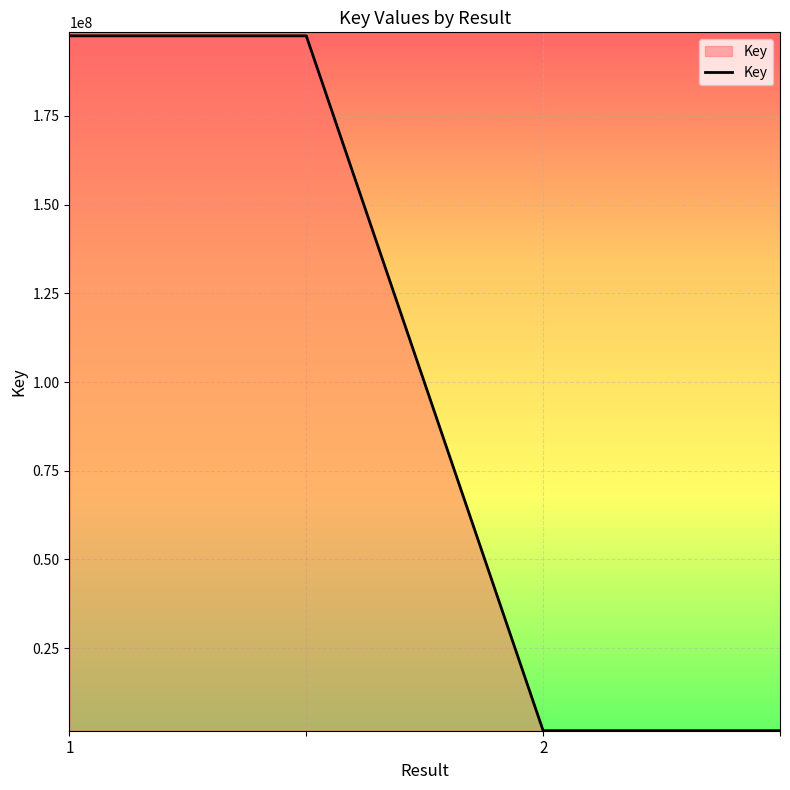

True or false: the data has more than 2 interior local peaks.

False